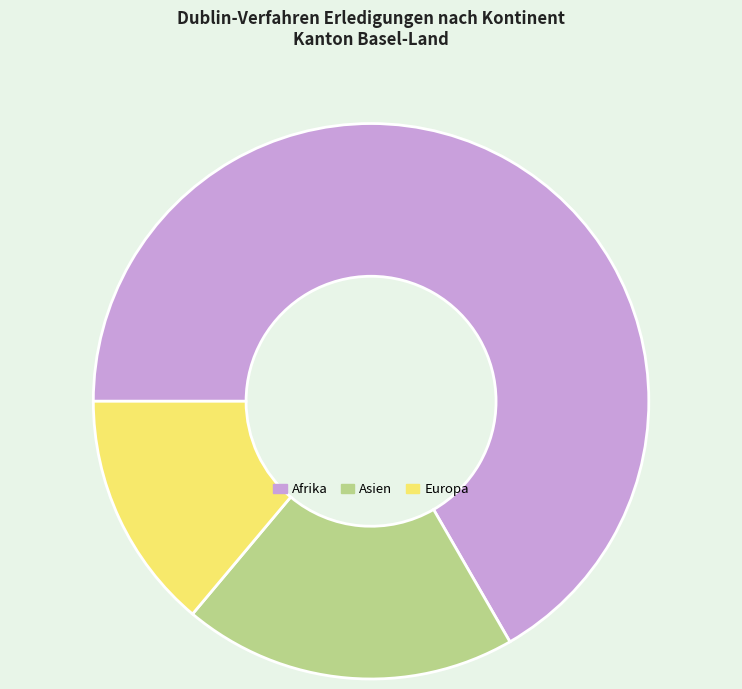

Is it true that Europa is 14% of the pie?

True